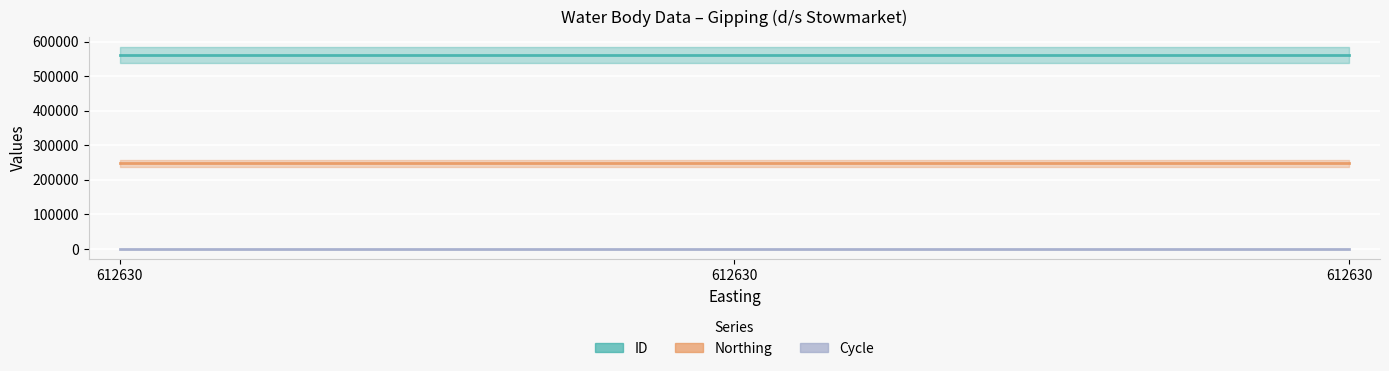

At 612630, list the series in order from largest to smallest.

ID, Northing, Cycle